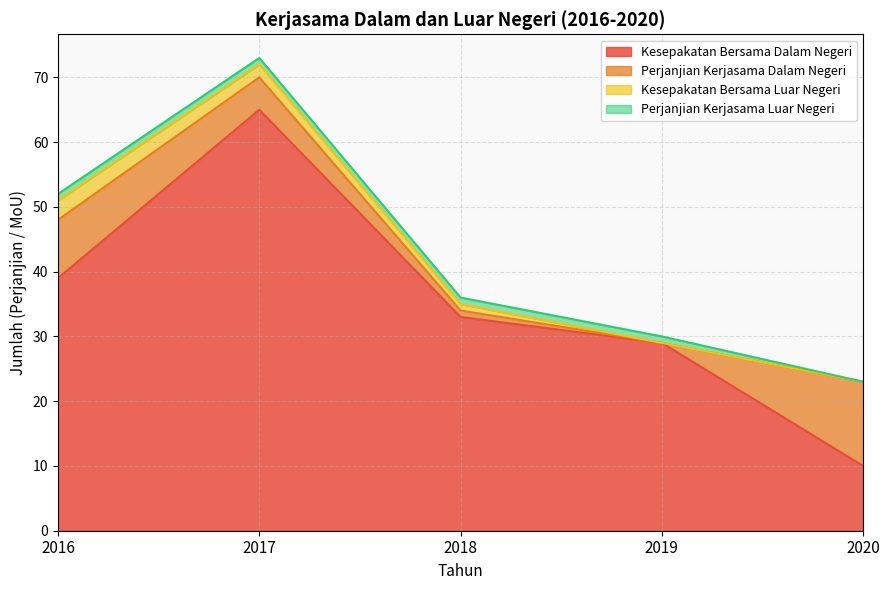

True or false: Kesepakatan Bersama Luar Negeri and Perjanjian Kerjasama Luar Negeri intersect in this chart.

False